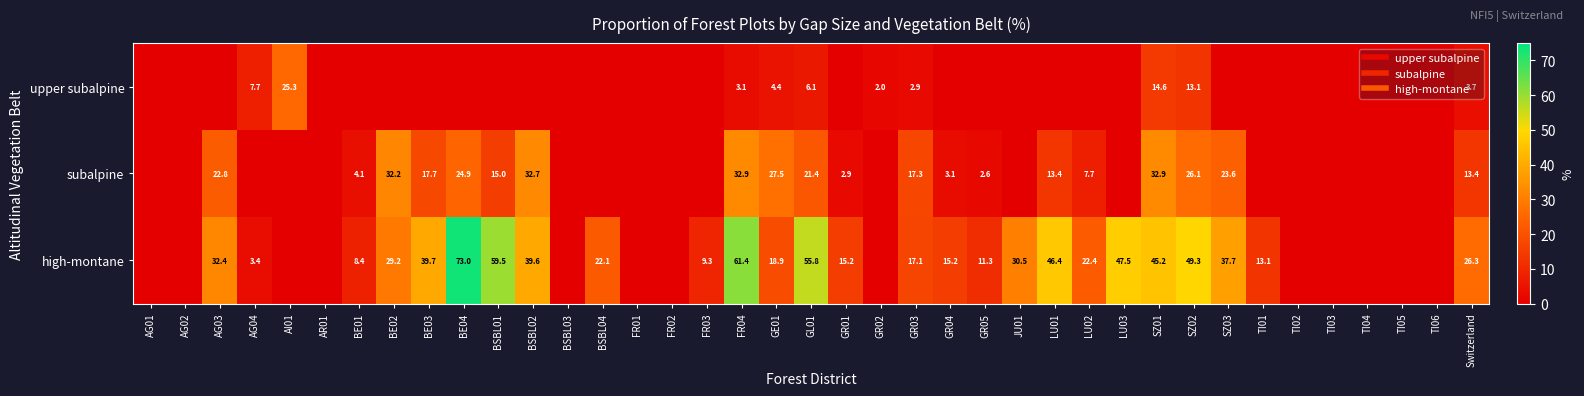

Which category has the highest value across all series?

BE04